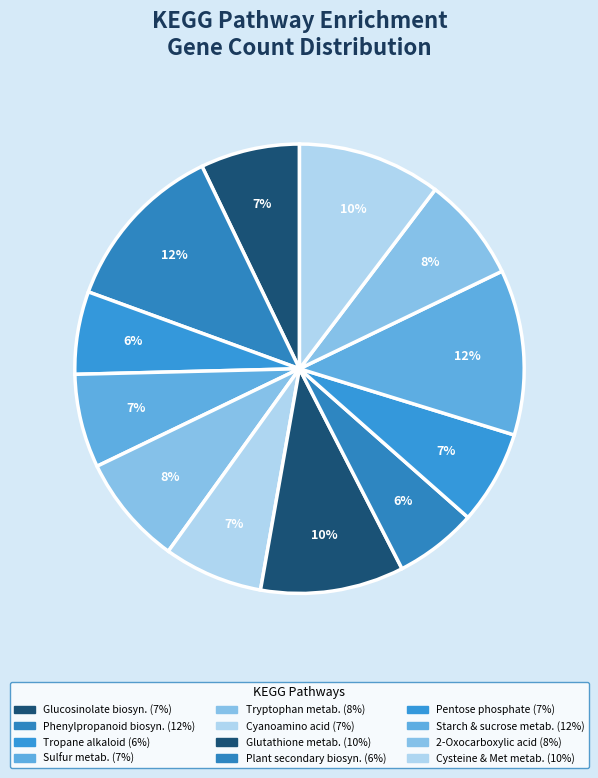

How many segments does this pie chart have?

12